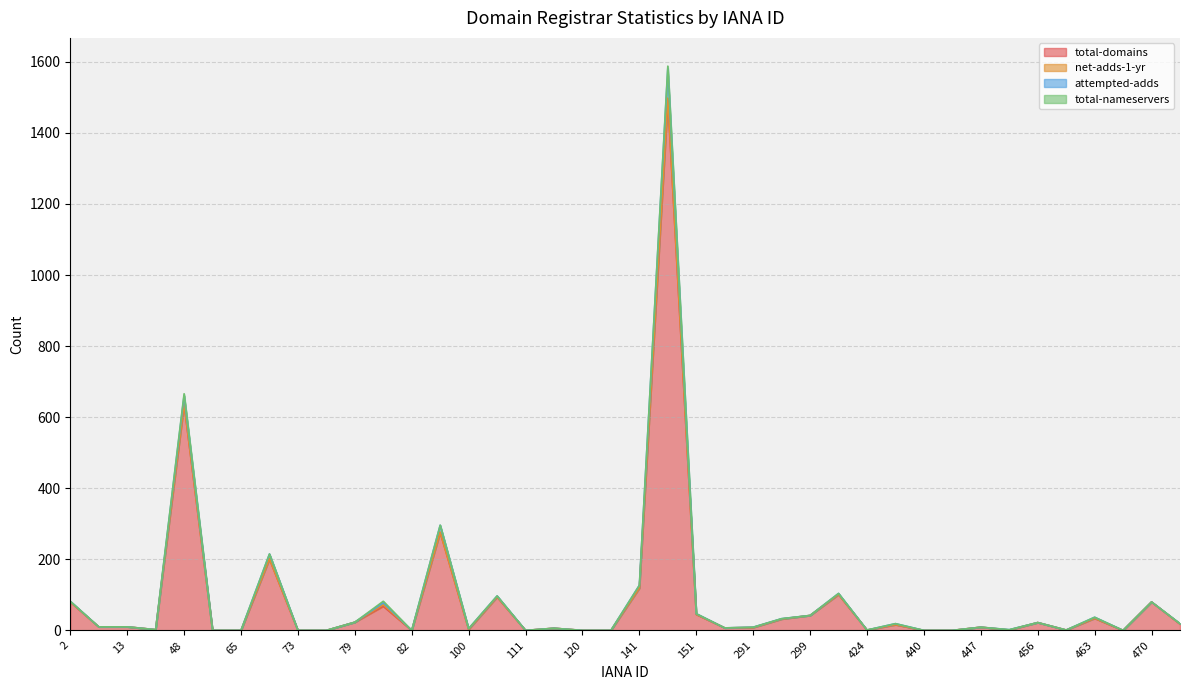

Where is total-domains nearest to the value 746?

48